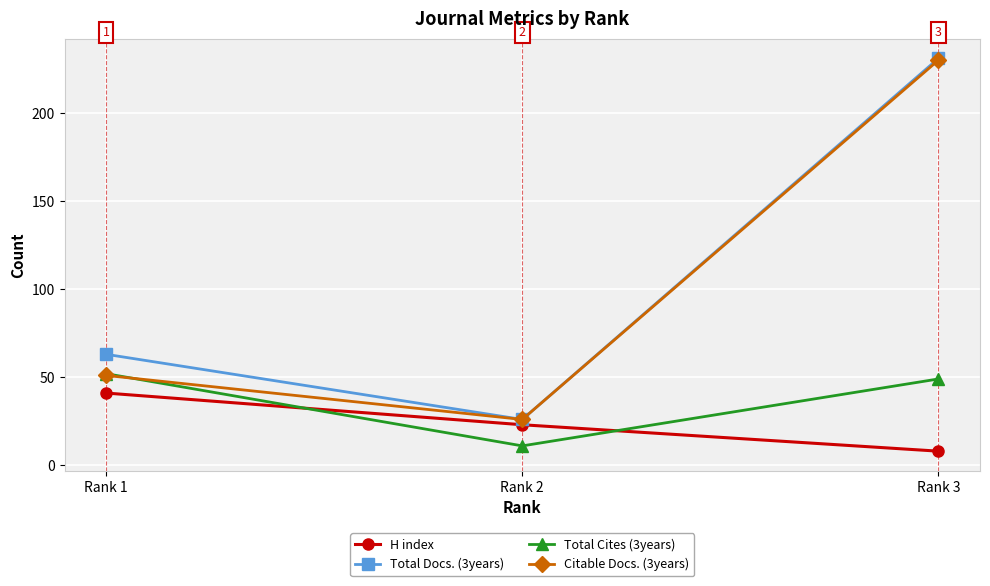

Rank the categories by H index value from highest to lowest.

Rank 1, Rank 2, Rank 3